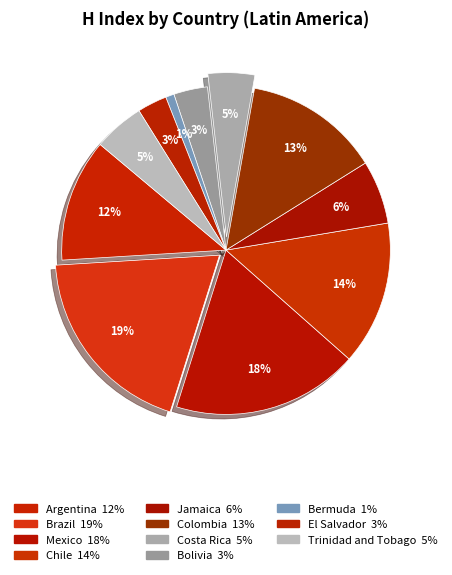

To the nearest percent, what portion does Trinidad and Tobago represent?

5%